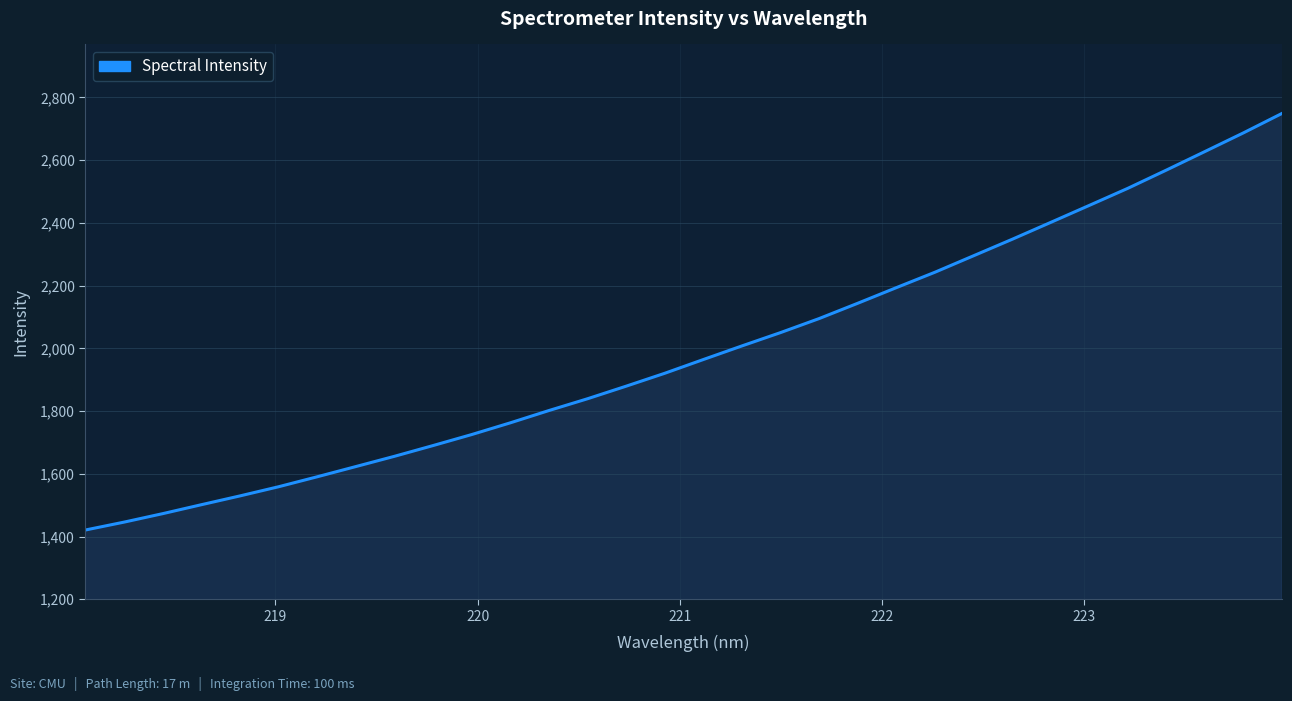

What is the minimum value shown in the chart?

1420.8